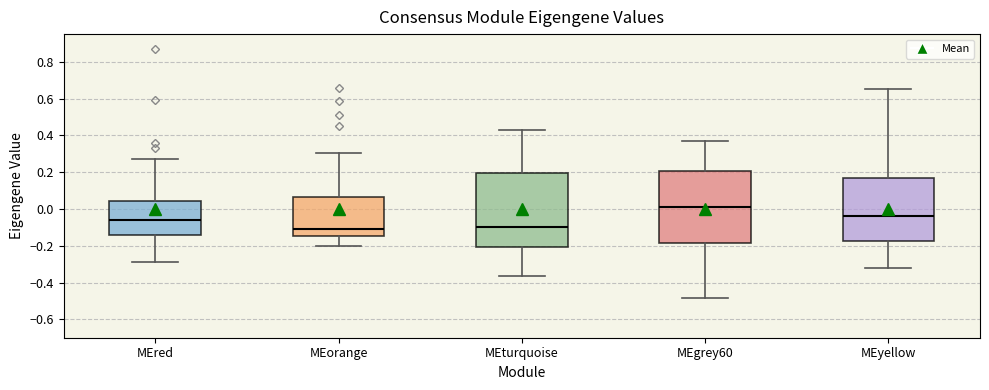

Reading left to right, read every box against the y-axis: the position of its median line, the range the box covers, and the ends of its whiskers. The values are not printed on the chart, so give them approximately, as read against the axis.

MEred: median -0.06, box -0.14 to 0.04, whiskers -0.28 to 0.28
MEorange: median -0.12, box -0.14 to 0.06, whiskers -0.20 to 0.30
MEturquoise: median -0.10, box -0.20 to 0.20, whiskers -0.36 to 0.42
MEgrey60: median 0.02, box -0.18 to 0.20, whiskers -0.48 to 0.36
MEyellow: median -0.04, box -0.18 to 0.16, whiskers -0.32 to 0.66